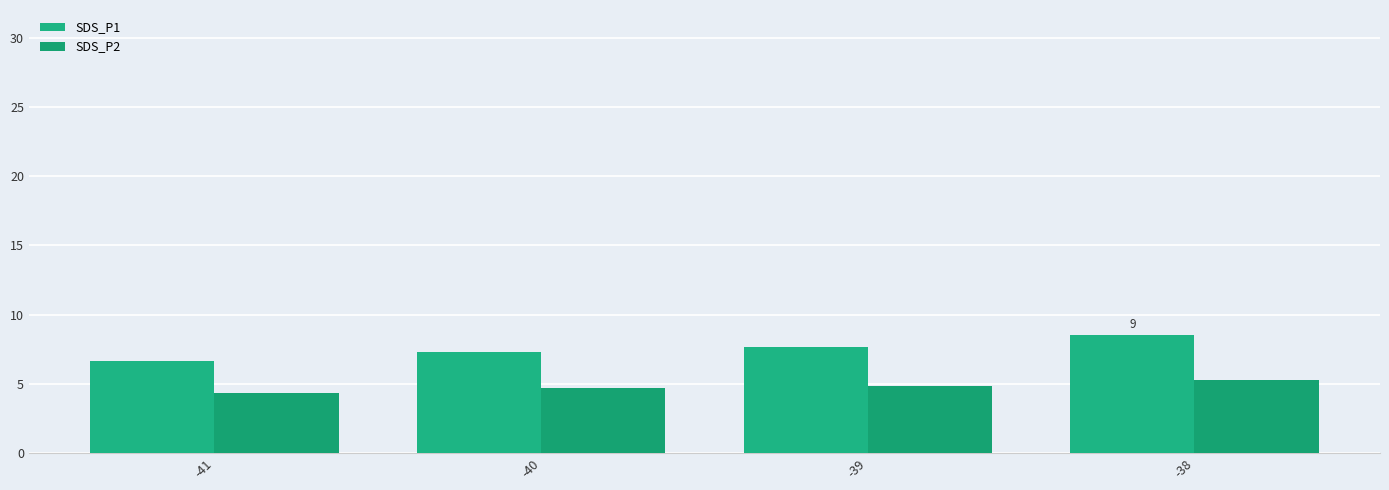

What is the total value across all series at -40?

12.0